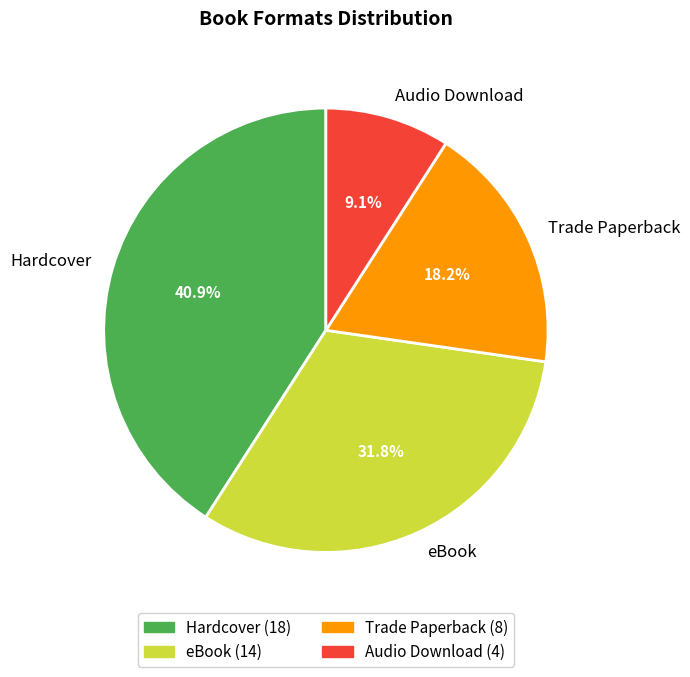

Is there any slice that represents more than half of the pie?

No